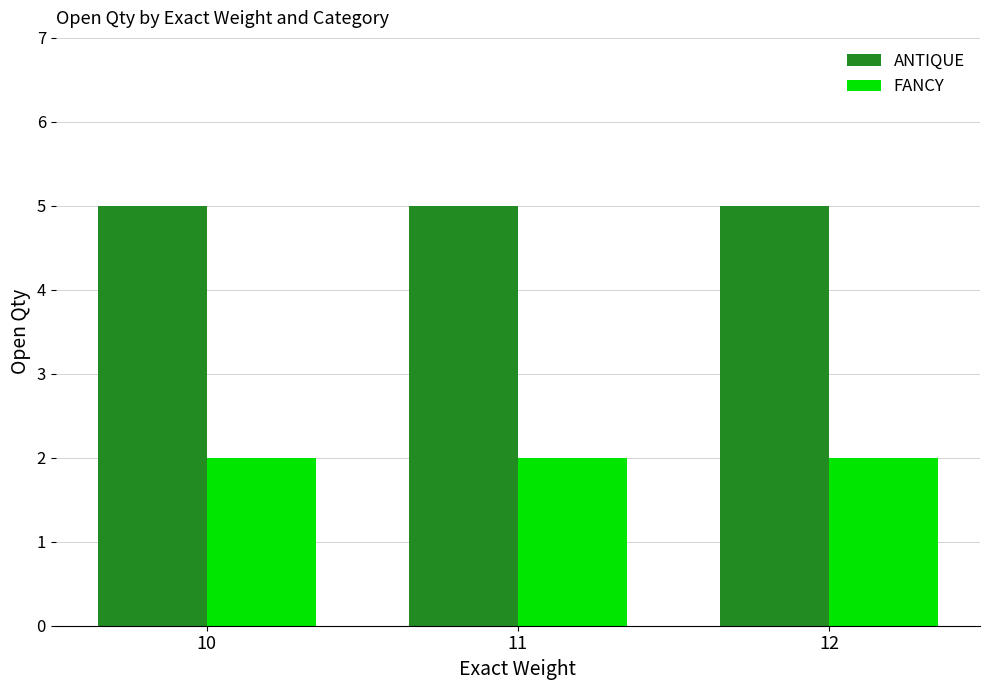

What is the spread (max minus min) of values at 10?

3